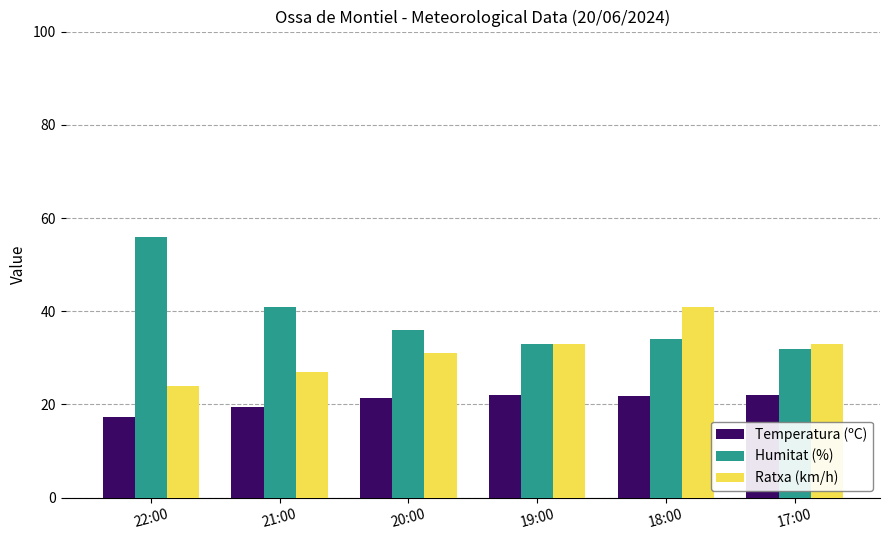

What is the sum of the Humitat (%) values at 18:00 and 17:00?

66.0